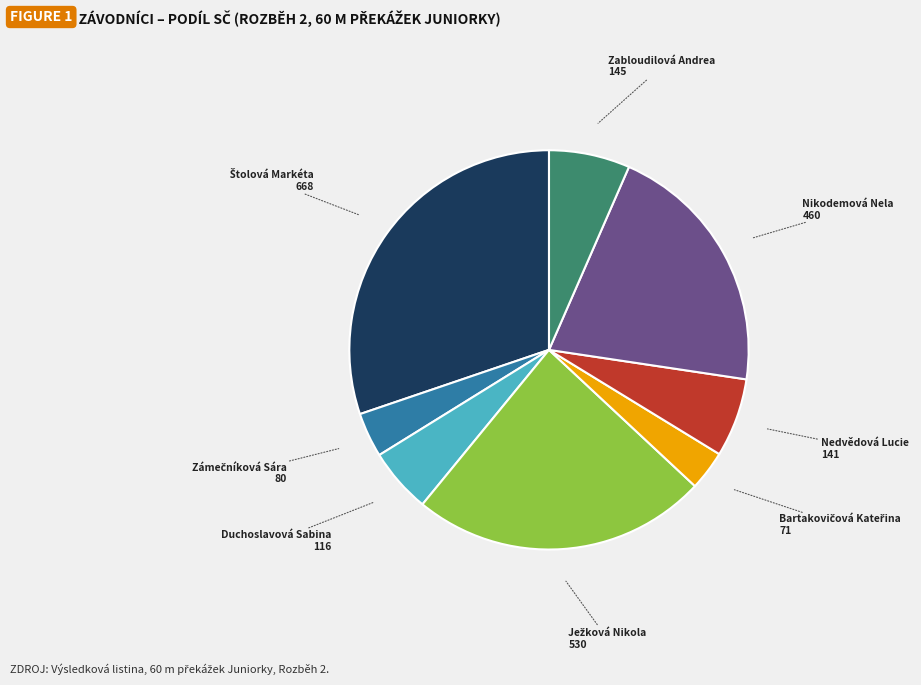

Does Duchoslavová Sabina represent more than half of the total?

No